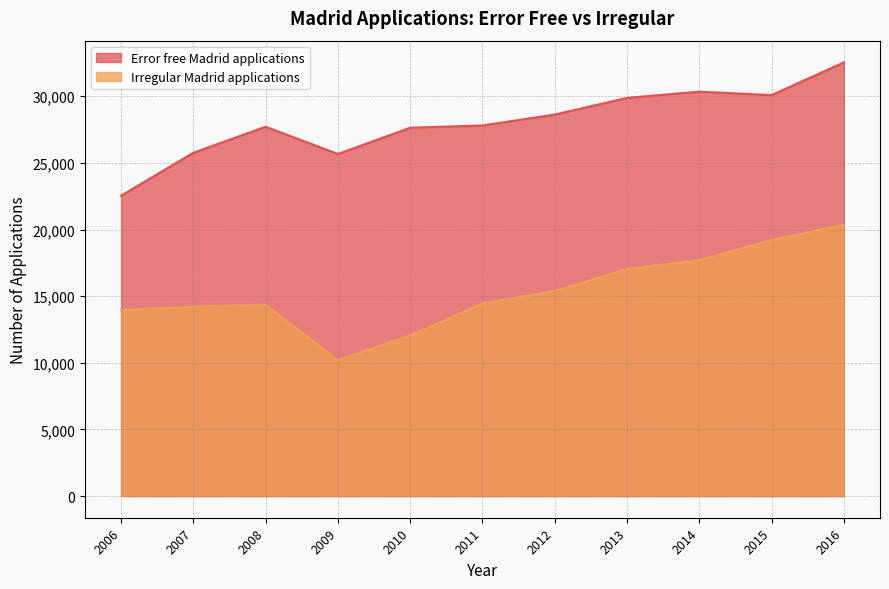

Between 2007 and 2010, which series saw the biggest shift?

Irregular Madrid applications